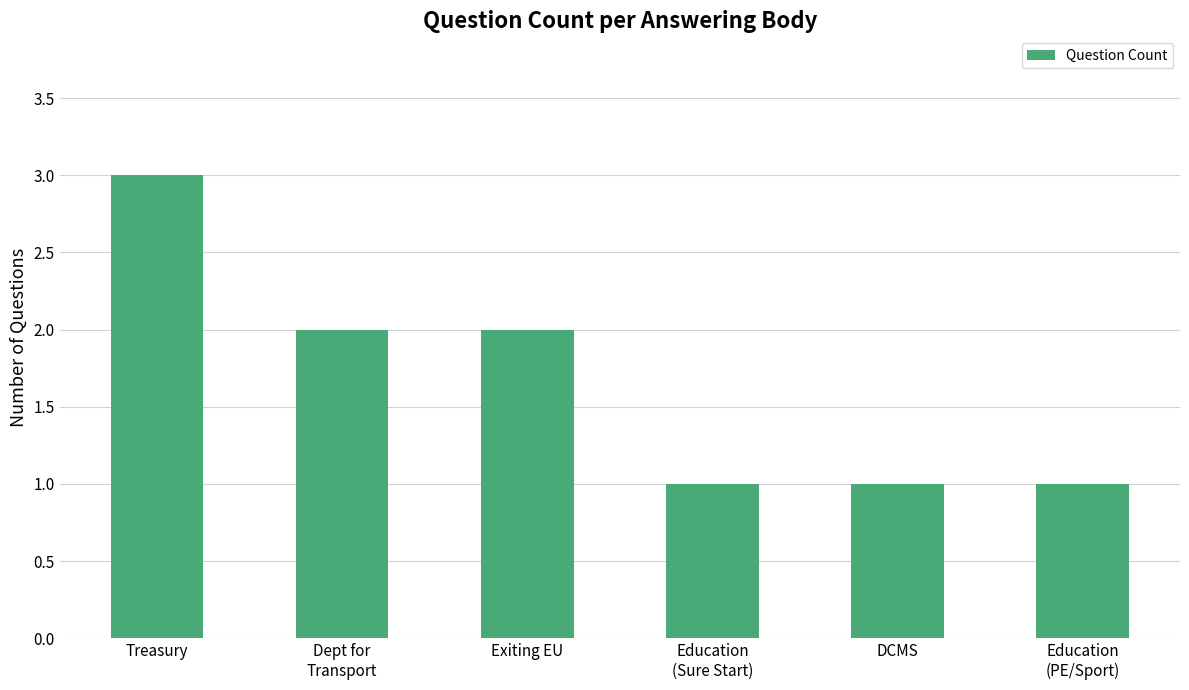

Which label corresponds to the largest value in the chart?

Treasury